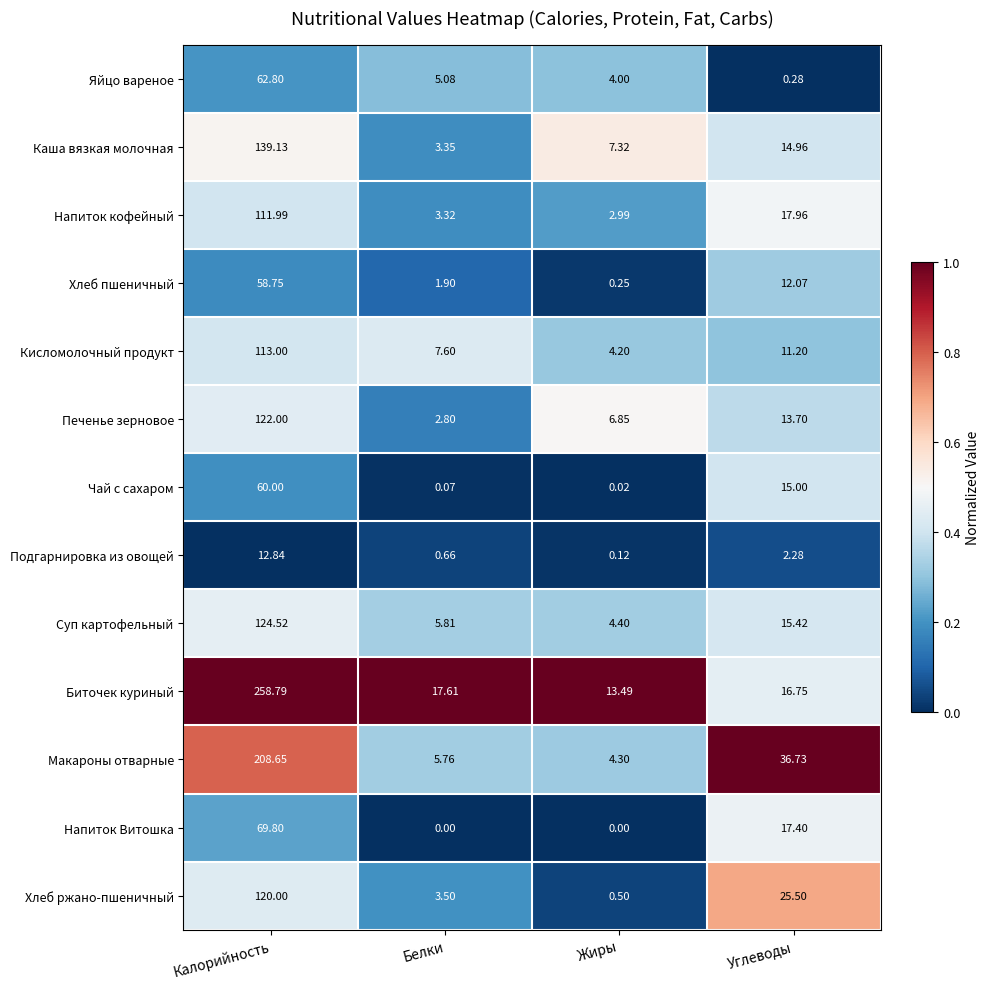

At which label does Хлеб пшеничный reach its peak?

Калорийность